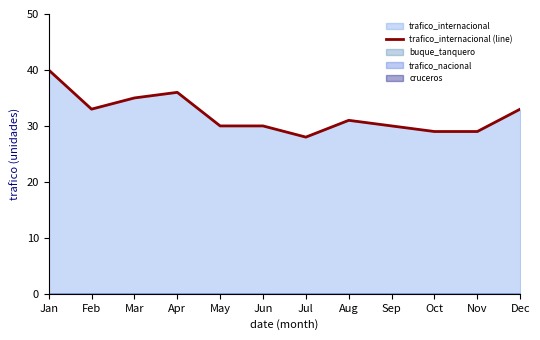

Where is the data nearest to the value 34?

Feb